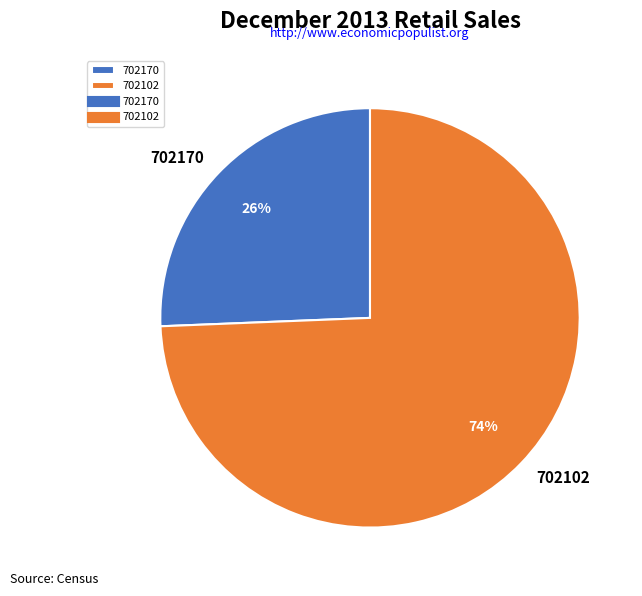

Between 702102 and 702170, which is larger?

702102